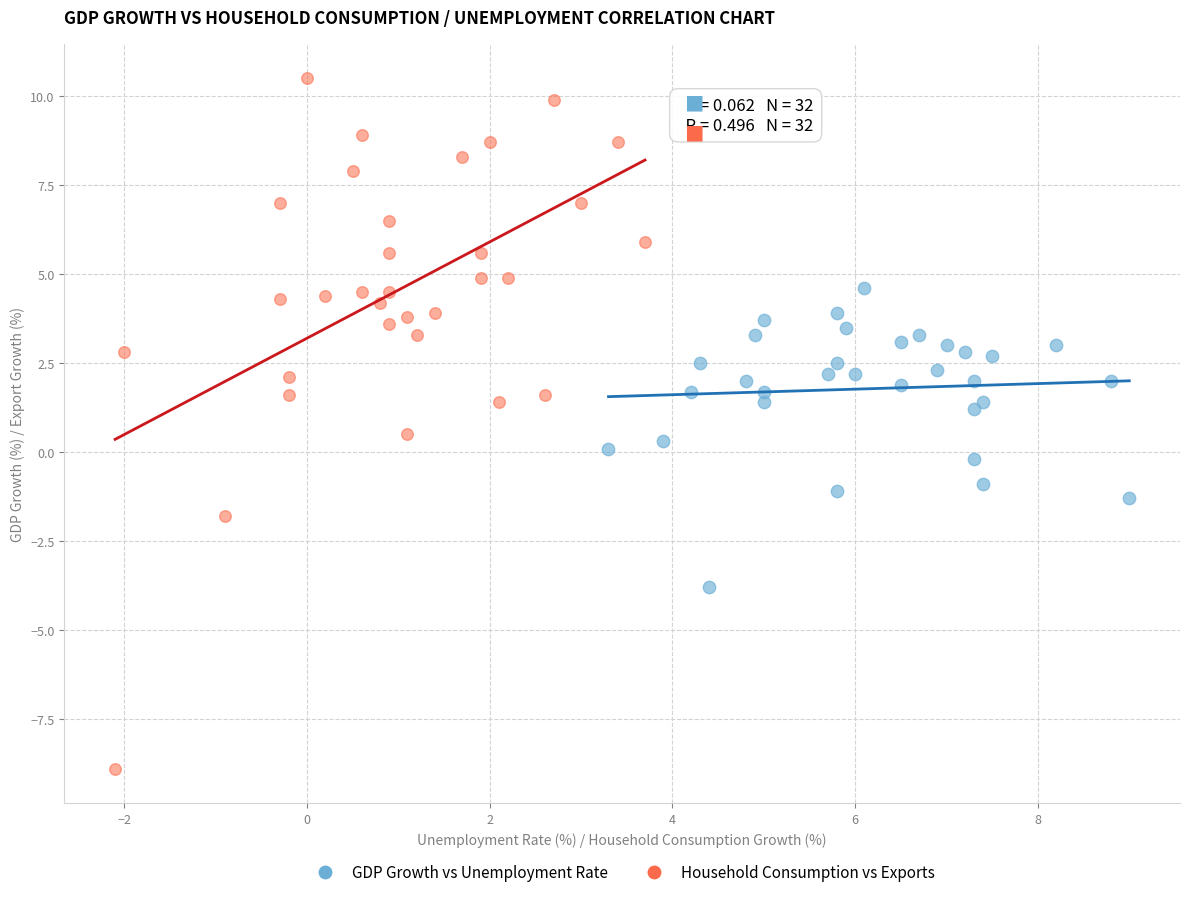

Which series reaches the minimum Y coordinate?

Household Consumption vs Exports